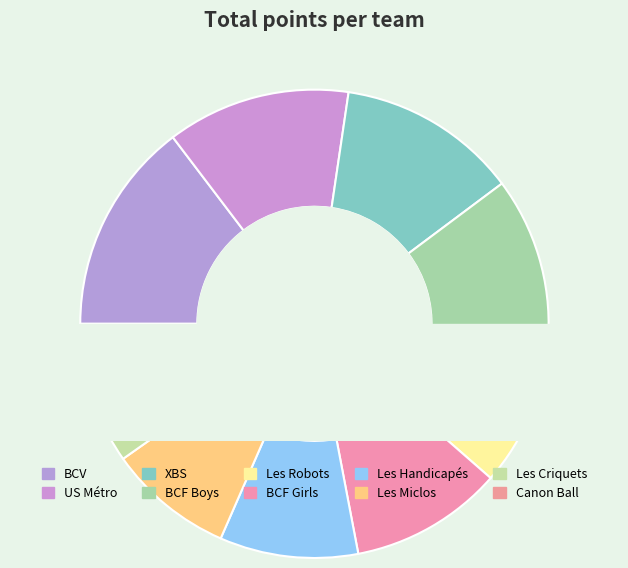

Does any single category account for the majority?

No